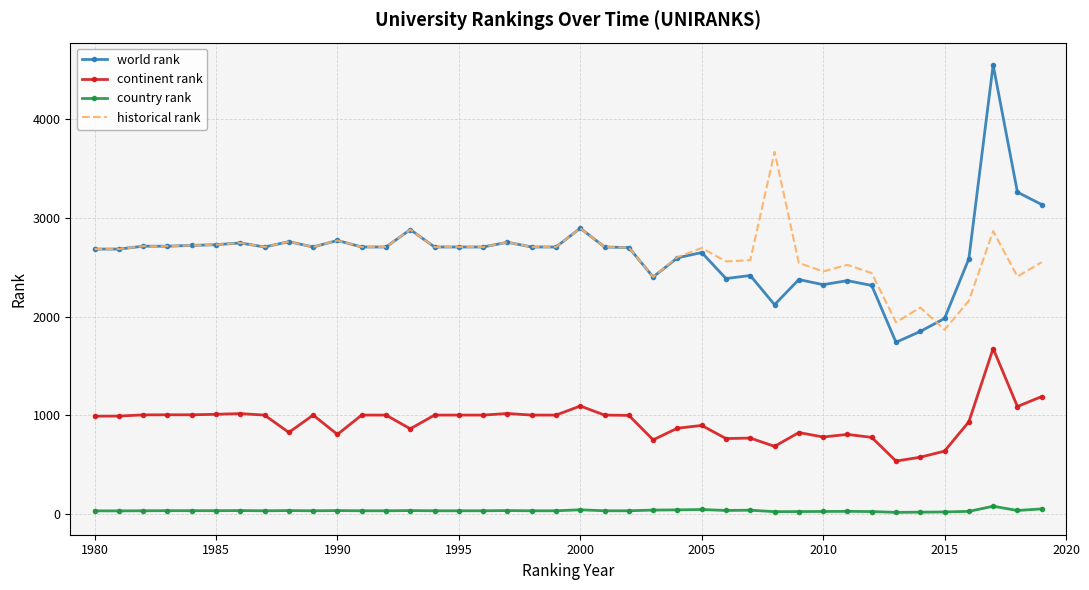

What is the highest value of the continent rank series?

1677